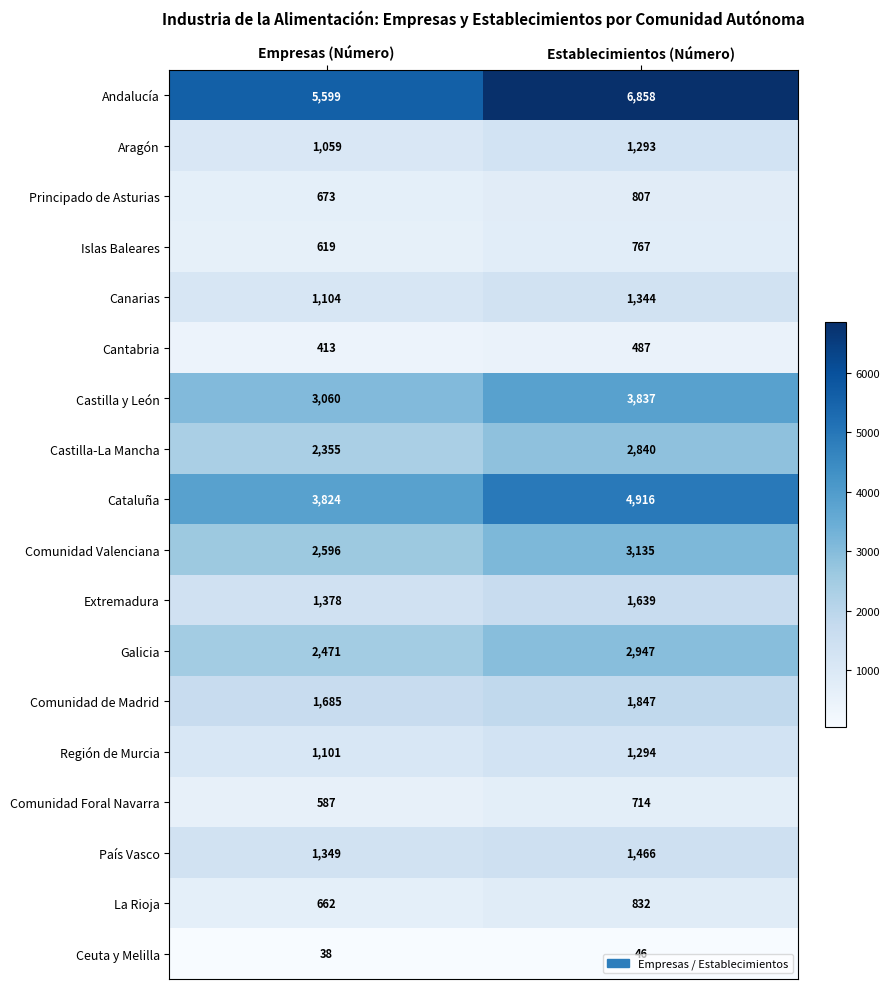

What is the maximum value shown in the chart?

6858